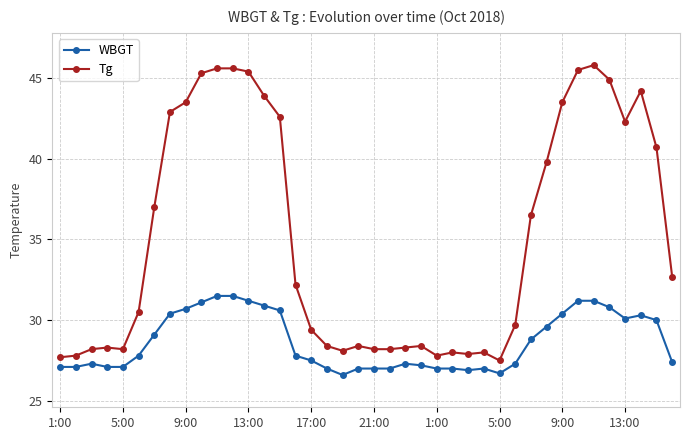

What is the difference between the second highest and minimum values in the WBGT series?

4.9